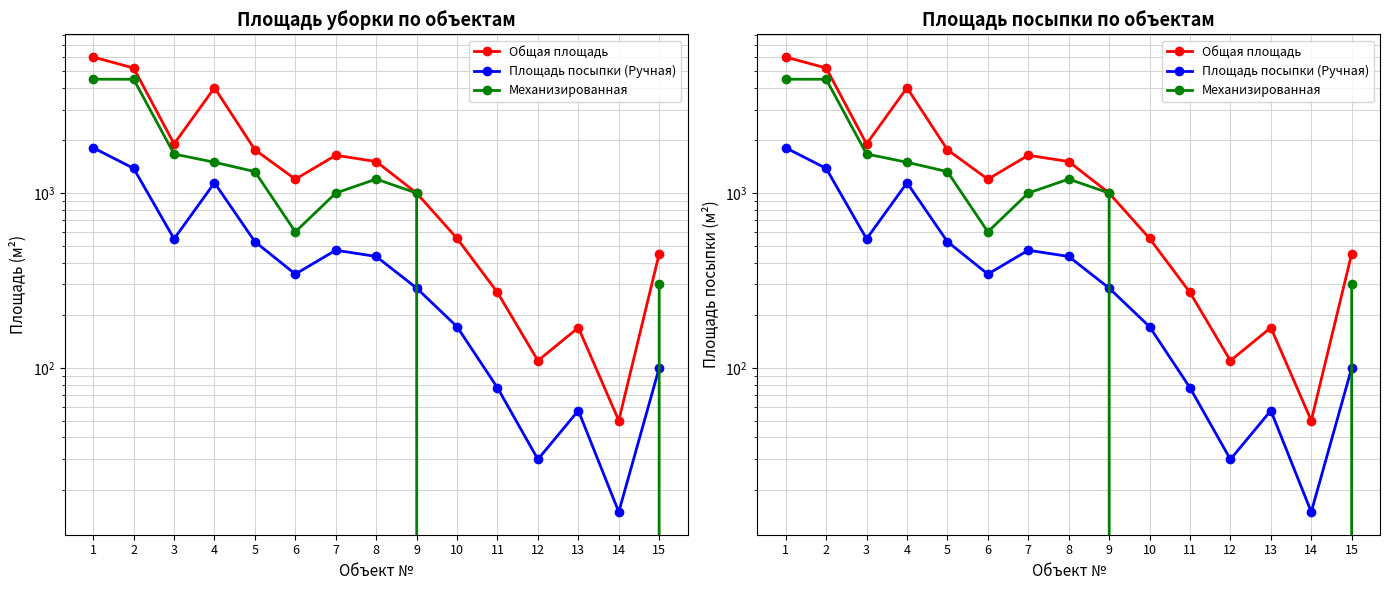

What is the difference between the highest and lowest values at 1?

4181